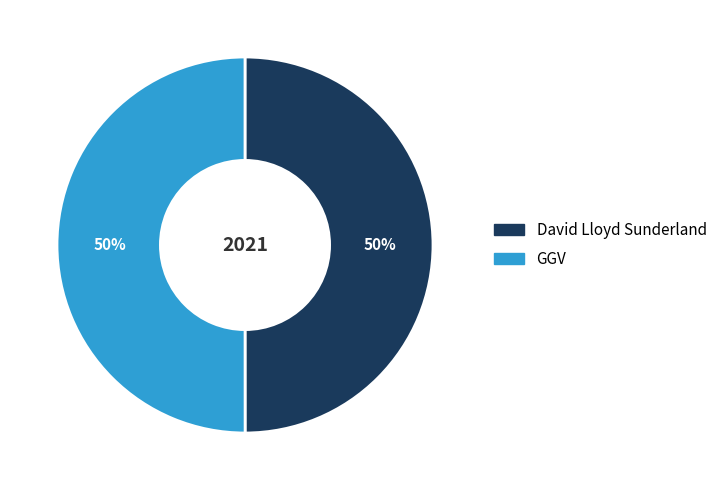

How many segments does this pie chart have?

2